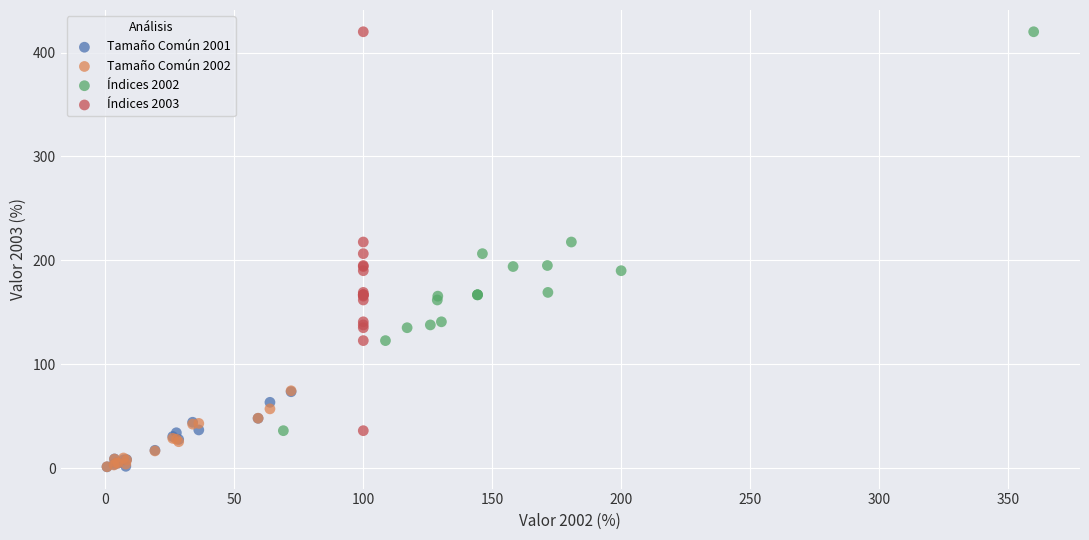

What are all the series names shown in the legend?

Tamaño Común 2001, Tamaño Común 2002, Índices 2002, Índices 2003